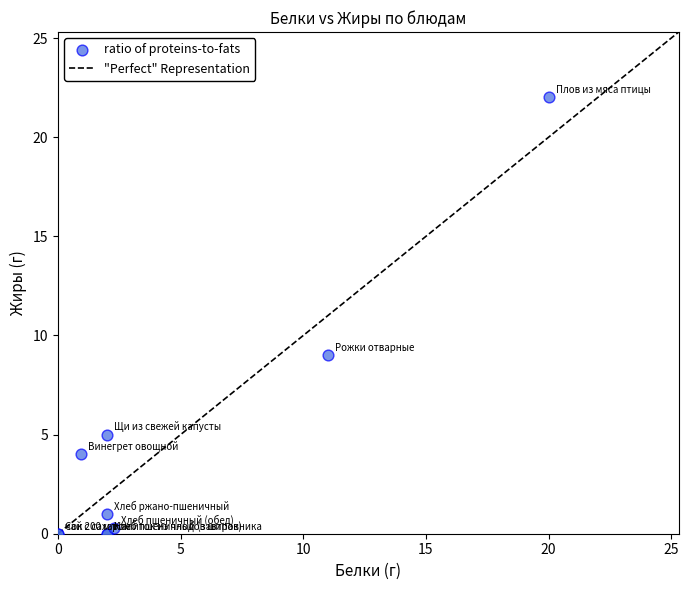

What Y value in the scatter plot is closest to 11?

9.0